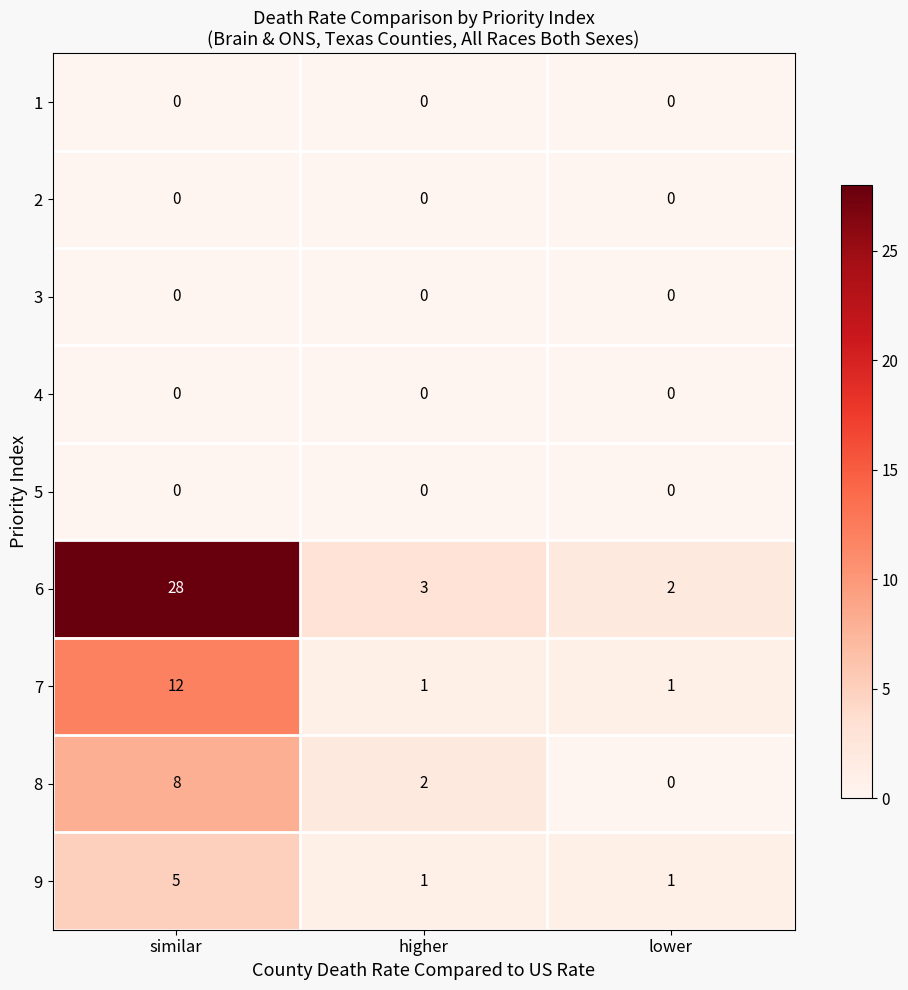

Which series has the largest total across all categories?

6